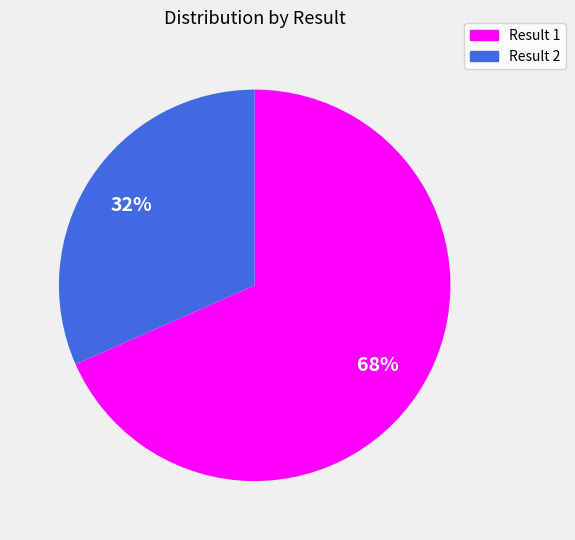

Count the number of slices in the pie.

2